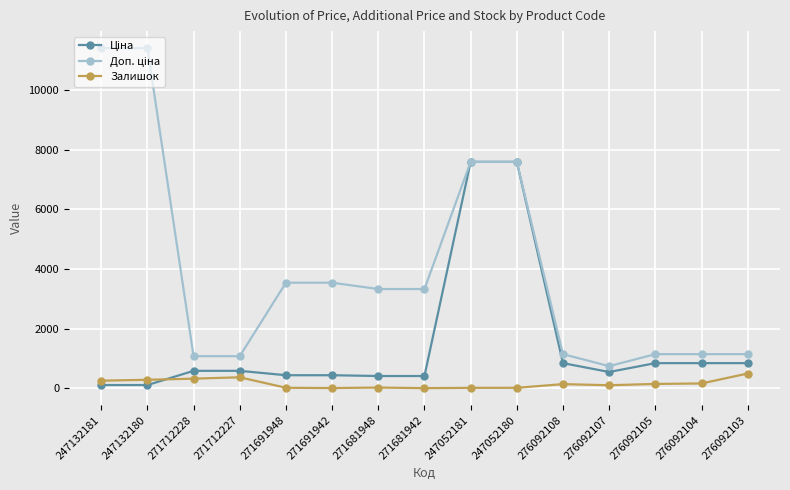

What is the value of the Залишок point at the 4th from the left?

374.0